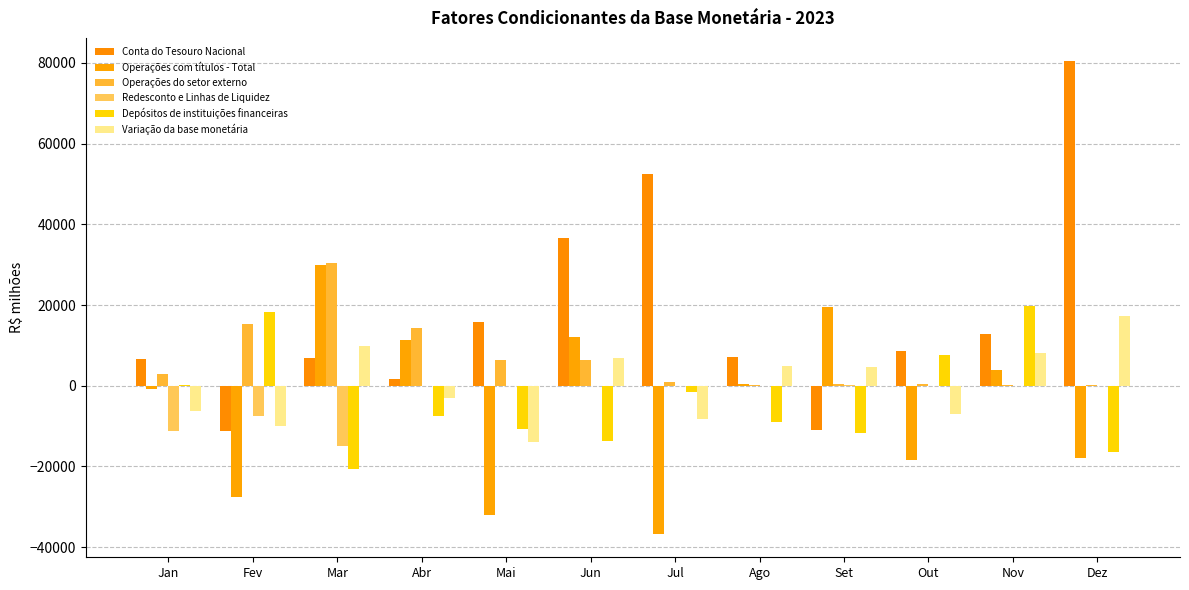

What is the label of the 4th bar from the right?

Set